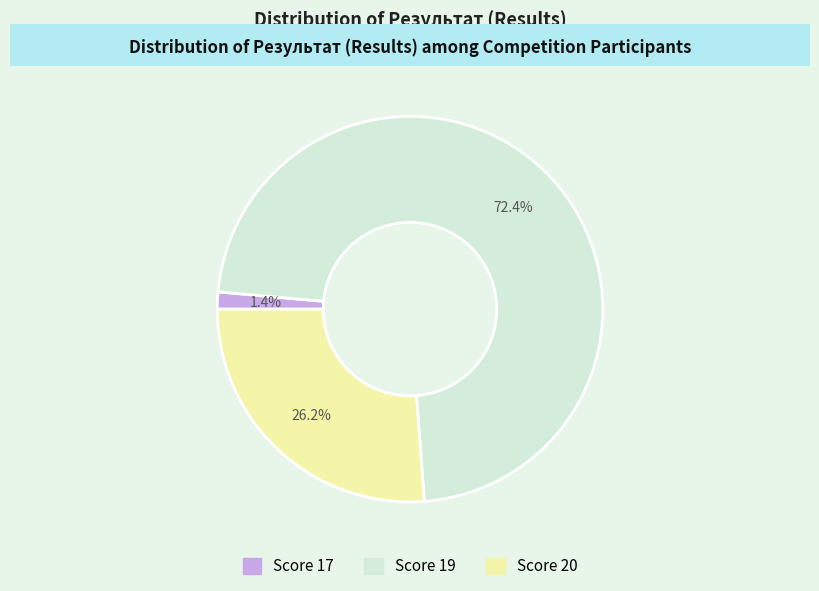

Does any single category account for the majority?

Yes